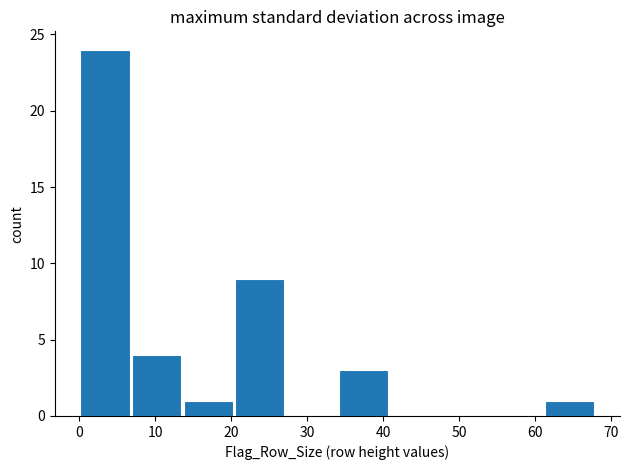

What is the height of the bar covering 0.0 to 6.8 on the x-axis? Neither the bar edges nor the heights are printed on the chart, so give them approximately, as read against the axes.

24